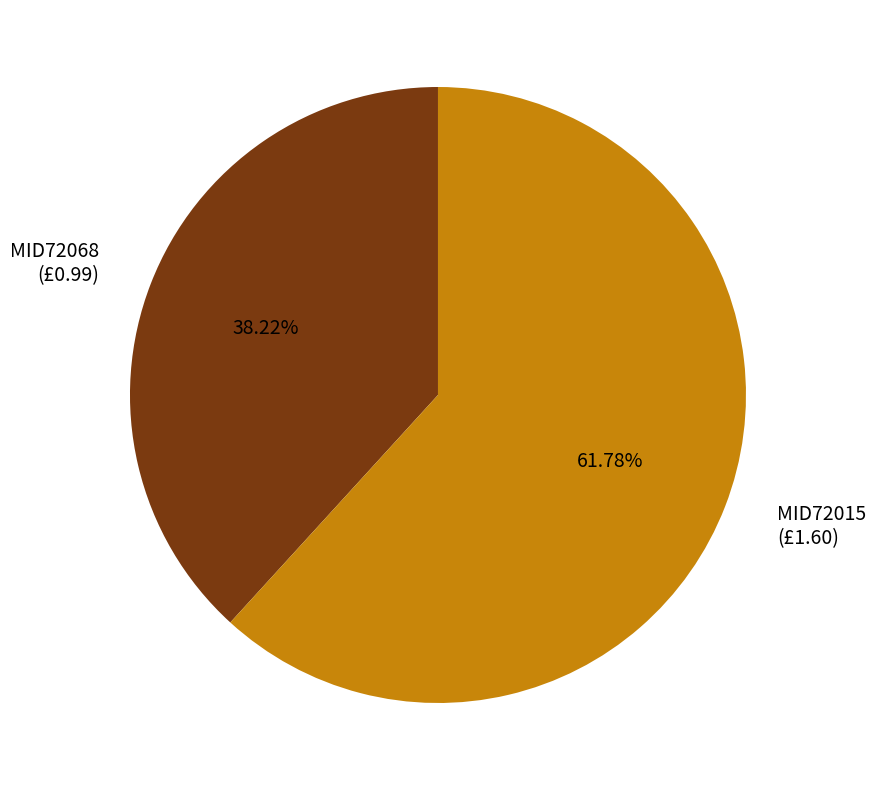

How many slices are in this pie chart?

2